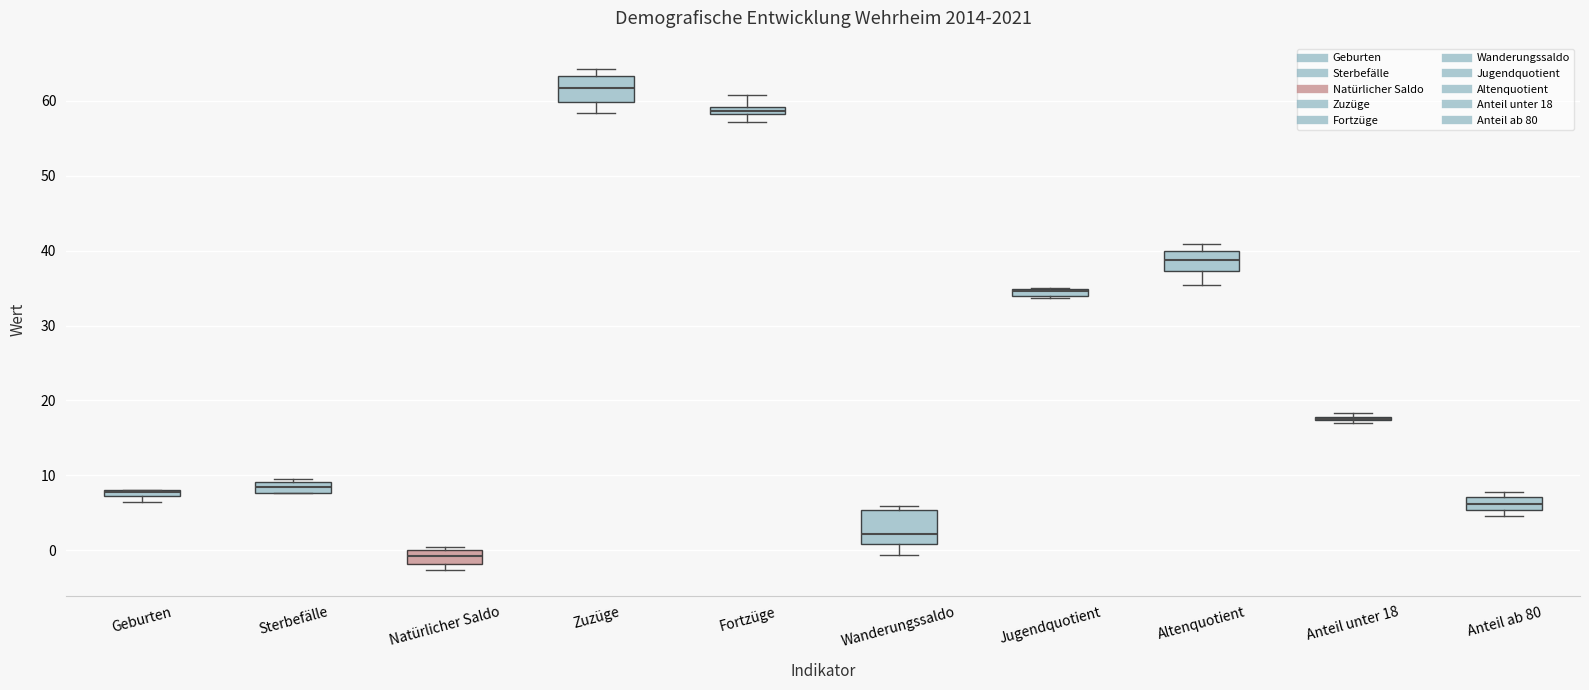

Where does the median line of the box for Natürlicher Saldo sit on the y-axis? The values are not printed on the chart, so give them approximately, as read against the axis.

-1